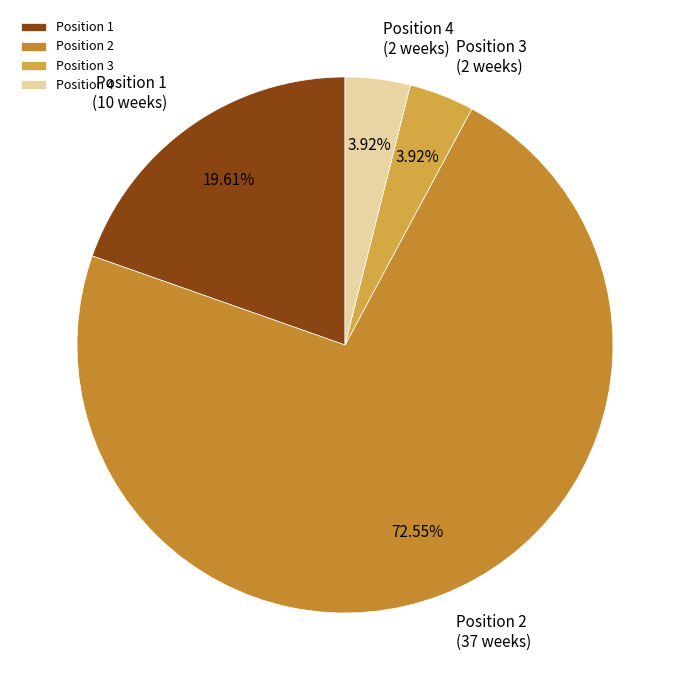

Between Position 4 and Position 1, which is larger?

Position 1